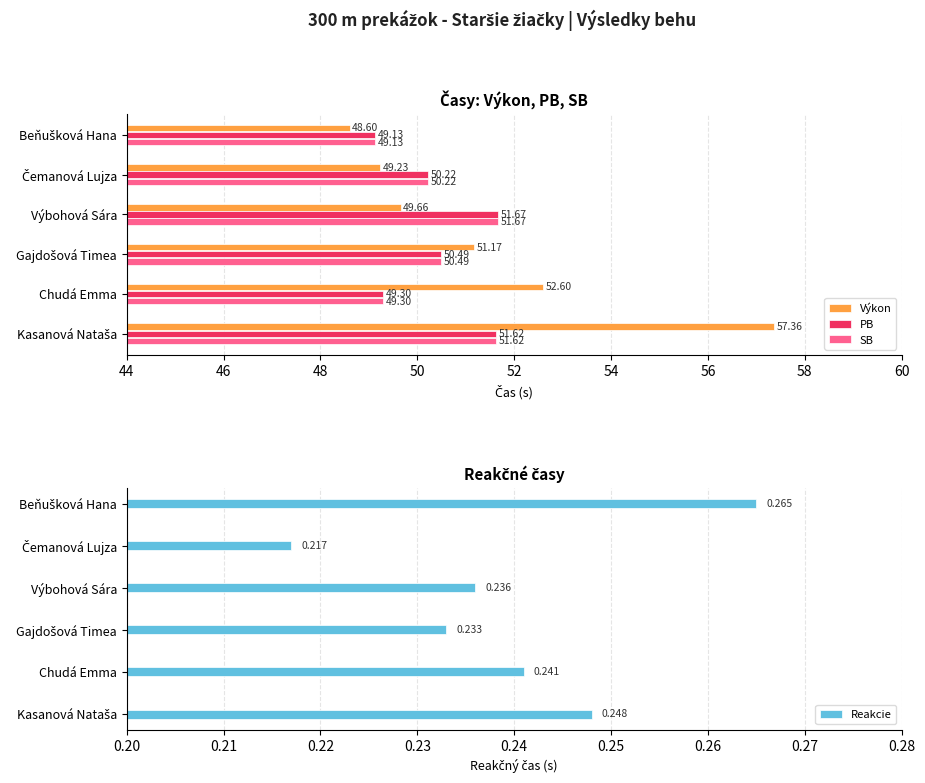

Is the value of Reakcie at Beňušková Hana greater than the value of PB at Beňušková Hana?

No